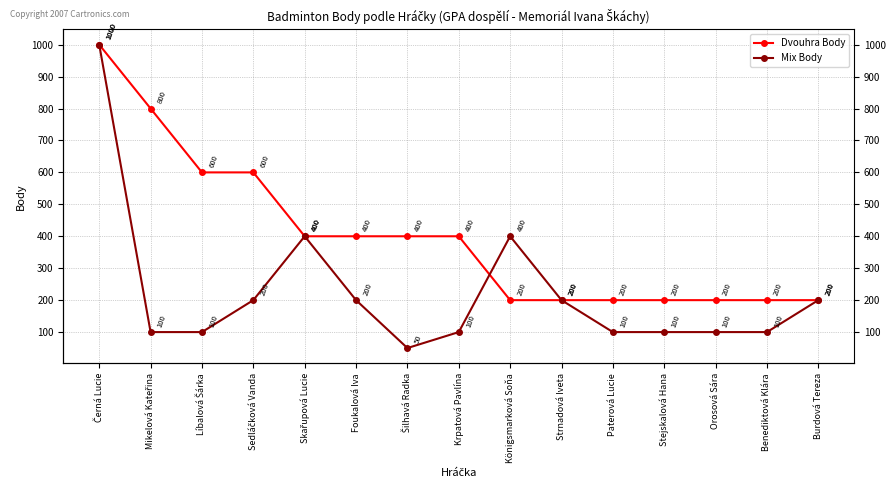

Is this an area chart (filled region under the line)?

No